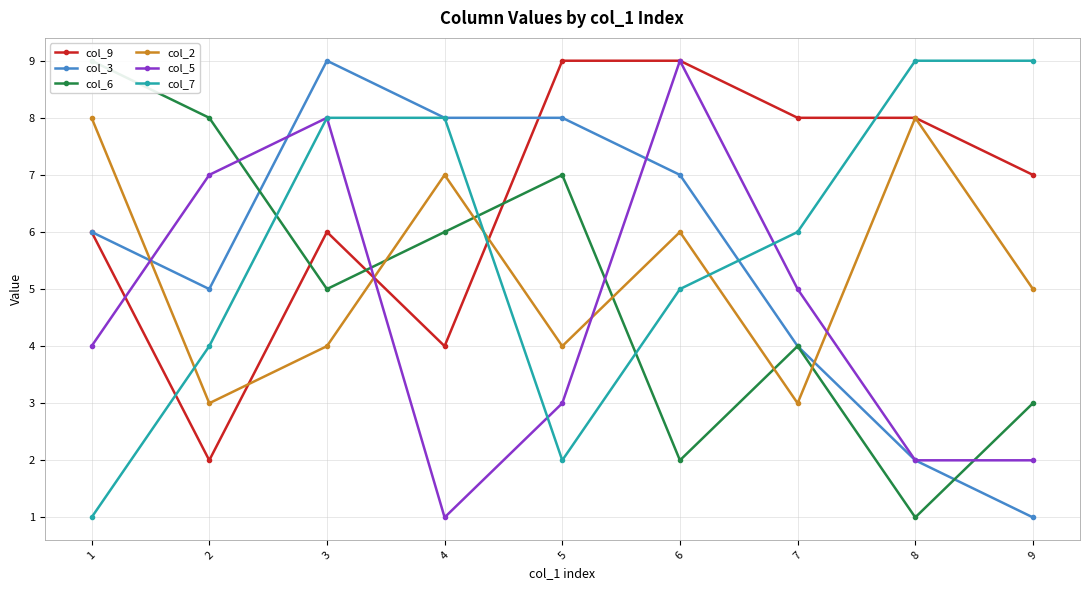

Which category has the lowest value in the col_9 series?

2